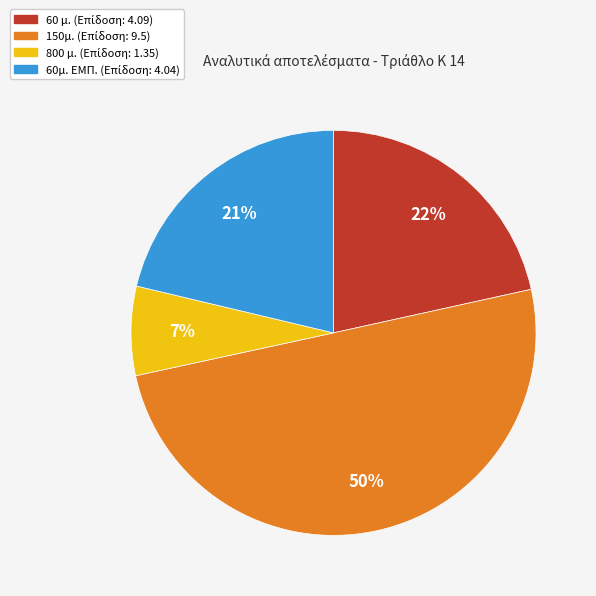

Approximately how many times larger is the value at 60μ. ΕΜΠ. compared to 60 μ.?

1.0